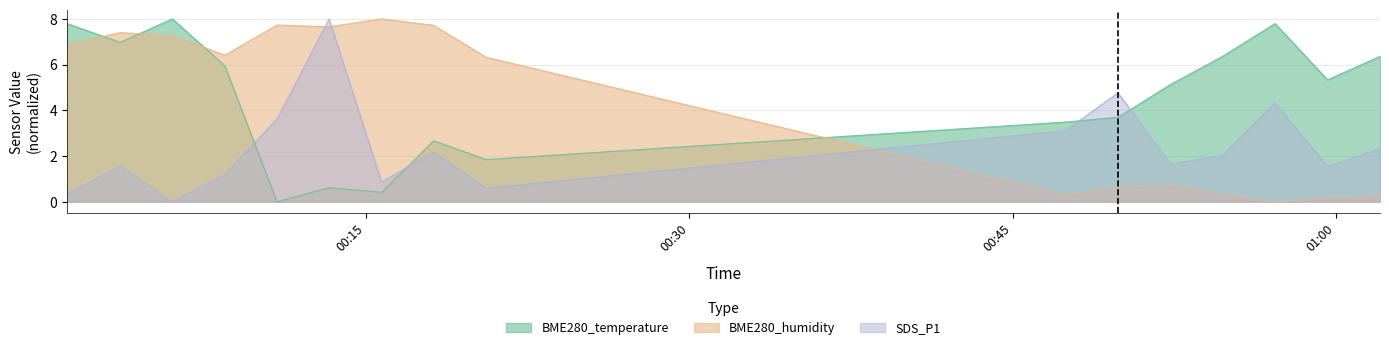

At which label does SDS_P1 reach its peak?

05:00